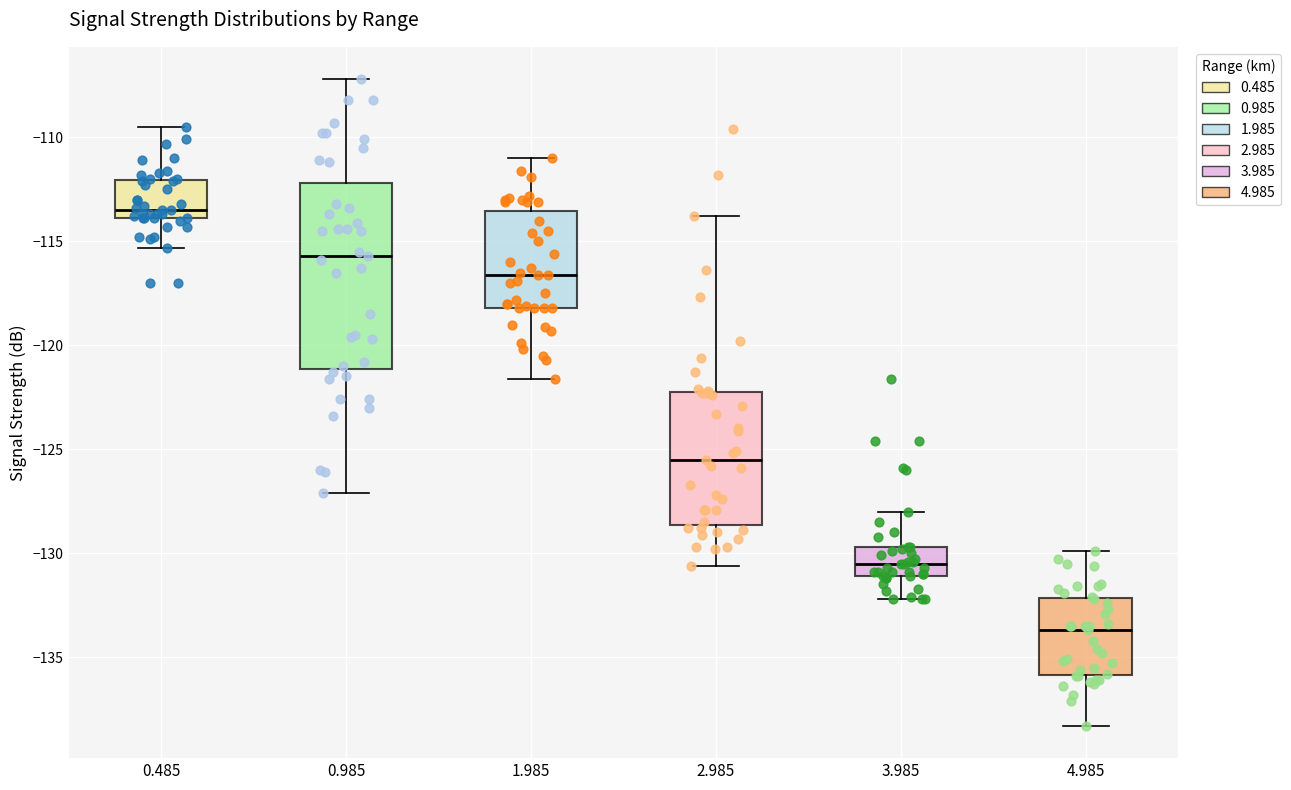

Which box has the highest median line?

0.485